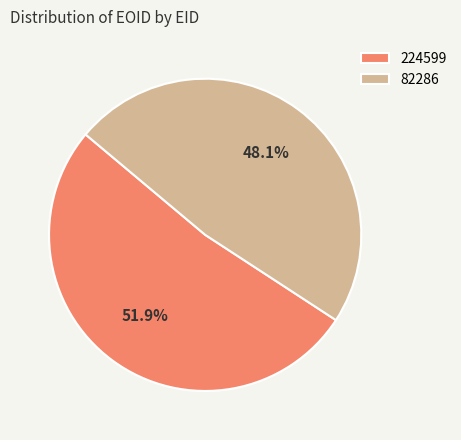

Combined, what portion of the pie is 82286 and 224599?

100.0%